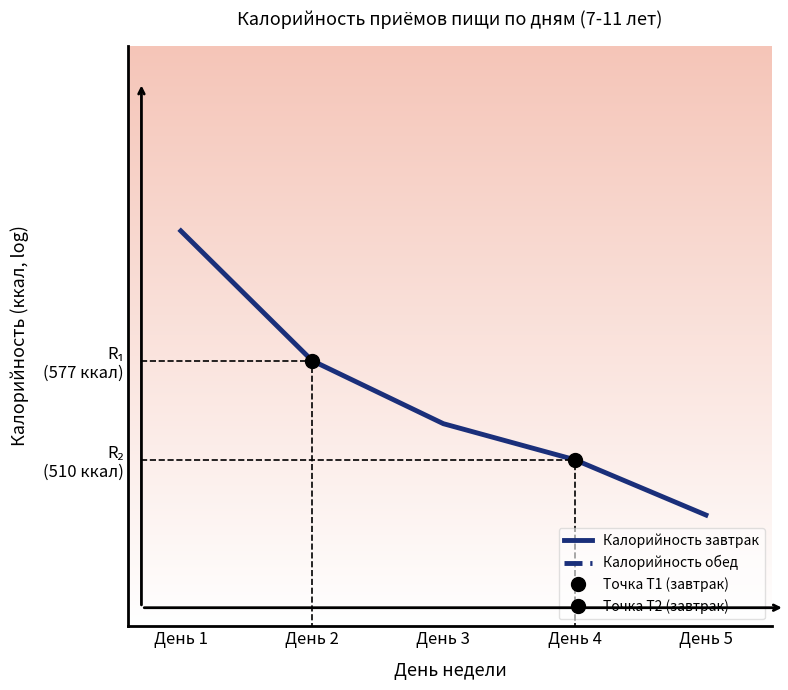

Reading right to left, list all the values displayed in this chart.

Калорийность завтрак: День 5=6.2	День 4=6.2	День 3=6.3	День 2=6.3	День 1=6.4
Калорийность обед: День 5=6.5	День 4=6.5	День 3=6.6	День 2=6.6	День 1=6.6